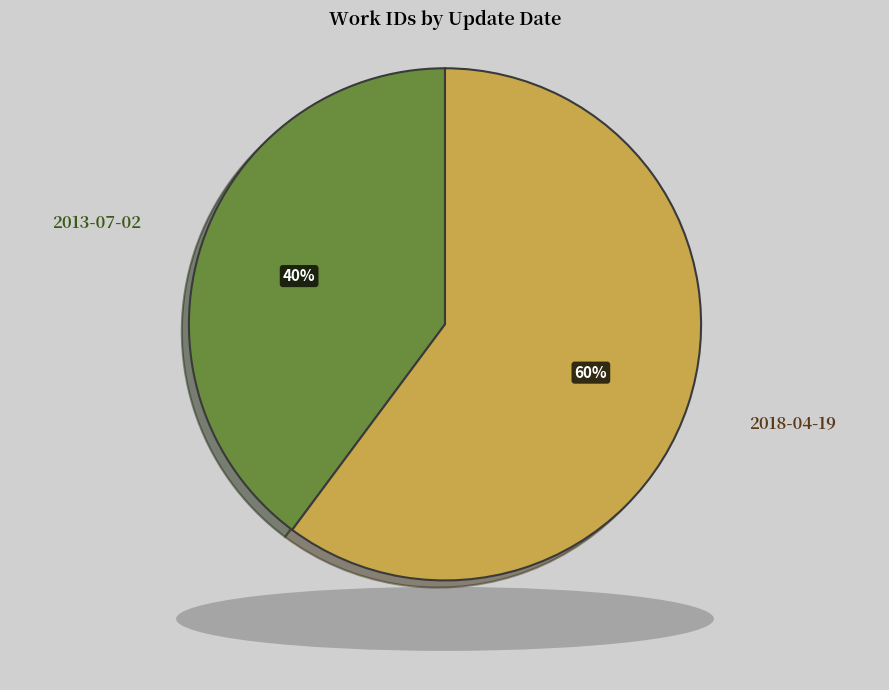

To the nearest percent, what is the difference between the largest and smallest slice percentages?

20%